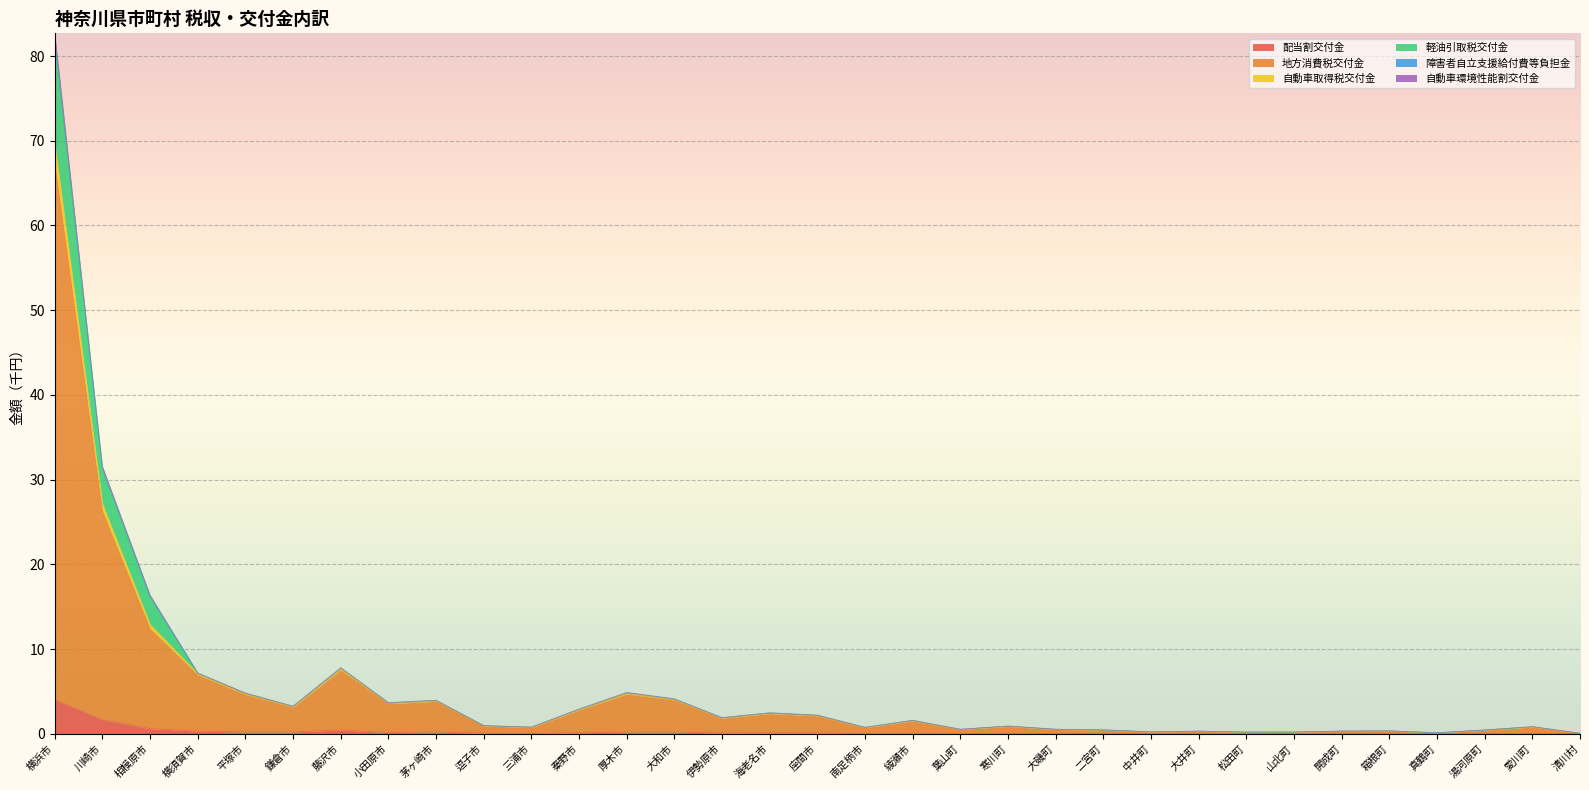

What is the label of the 14th point from the right?

葉山町